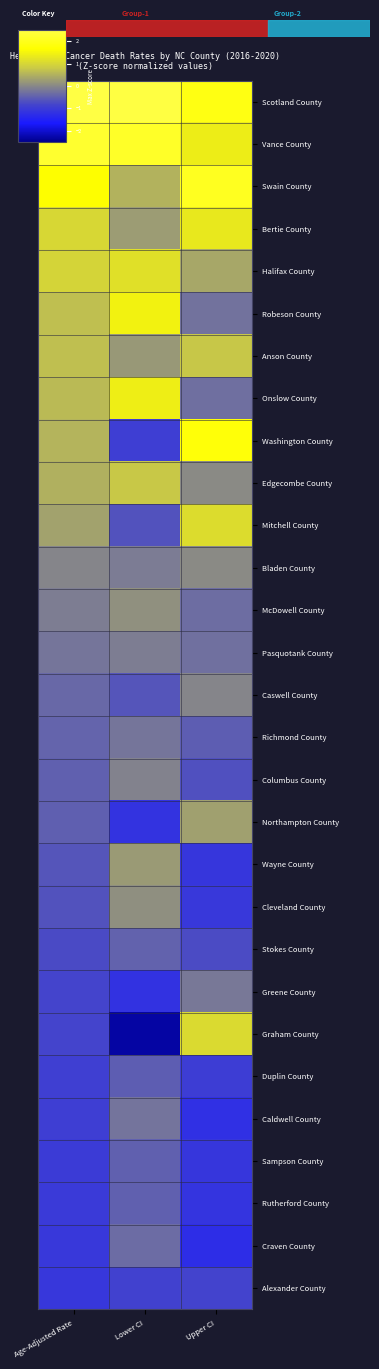

Reading right to left, what are all the values shown in this chart?

Scotland County: Upper CI=1.9	Lower CI=2.5	Age-Adjusted Rate=2.8
Vance County: Upper CI=1.4	Lower CI=2.2	Age-Adjusted Rate=2.2
Swain County: Upper CI=2.1	Lower CI=0.5	Age-Adjusted Rate=1.7
Bertie County: Upper CI=1.3	Lower CI=0.2	Age-Adjusted Rate=1.0
Halifax County: Upper CI=0.4	Lower CI=1.2	Age-Adjusted Rate=1.0
Robeson County: Upper CI=-0.3	Lower CI=1.5	Age-Adjusted Rate=0.7
Anson County: Upper CI=0.8	Lower CI=0.2	Age-Adjusted Rate=0.7
Onslow County: Upper CI=-0.3	Lower CI=1.4	Age-Adjusted Rate=0.6
Washington County: Upper CI=1.8	Lower CI=-0.9	Age-Adjusted Rate=0.5
Edgecombe County: Upper CI=0.0	Lower CI=0.8	Age-Adjusted Rate=0.5
Mitchell County: Upper CI=1.1	Lower CI=-0.7	Age-Adjusted Rate=0.3
Bladen County: Upper CI=0.0	Lower CI=-0.1	Age-Adjusted Rate=-0.0
McDowell County: Upper CI=-0.3	Lower CI=0.1	Age-Adjusted Rate=-0.1
Pasquotank County: Upper CI=-0.3	Lower CI=-0.1	Age-Adjusted Rate=-0.2
Caswell County: Upper CI=-0.0	Lower CI=-0.6	Age-Adjusted Rate=-0.4
Richmond County: Upper CI=-0.5	Lower CI=-0.2	Age-Adjusted Rate=-0.4
Columbus County: Upper CI=-0.7	Lower CI=-0.1	Age-Adjusted Rate=-0.5
Northampton County: Upper CI=0.3	Lower CI=-1.2	Age-Adjusted Rate=-0.5
Wayne County: Upper CI=-1.1	Lower CI=0.2	Age-Adjusted Rate=-0.6
Cleveland County: Upper CI=-1.1	Lower CI=0.1	Age-Adjusted Rate=-0.7
Stokes County: Upper CI=-0.7	Lower CI=-0.5	Age-Adjusted Rate=-0.7
Greene County: Upper CI=-0.2	Lower CI=-1.2	Age-Adjusted Rate=-0.8
Graham County: Upper CI=1.1	Lower CI=-2.3	Age-Adjusted Rate=-0.8
Duplin County: Upper CI=-1.0	Lower CI=-0.5	Age-Adjusted Rate=-0.9
Caldwell County: Upper CI=-1.2	Lower CI=-0.2	Age-Adjusted Rate=-1.0
Sampson County: Upper CI=-1.1	Lower CI=-0.5	Age-Adjusted Rate=-1.0
Rutherford County: Upper CI=-1.2	Lower CI=-0.5	Age-Adjusted Rate=-1.0
Craven County: Upper CI=-1.3	Lower CI=-0.3	Age-Adjusted Rate=-1.1
Alexander County: Upper CI=-0.9	Lower CI=-0.9	Age-Adjusted Rate=-1.1